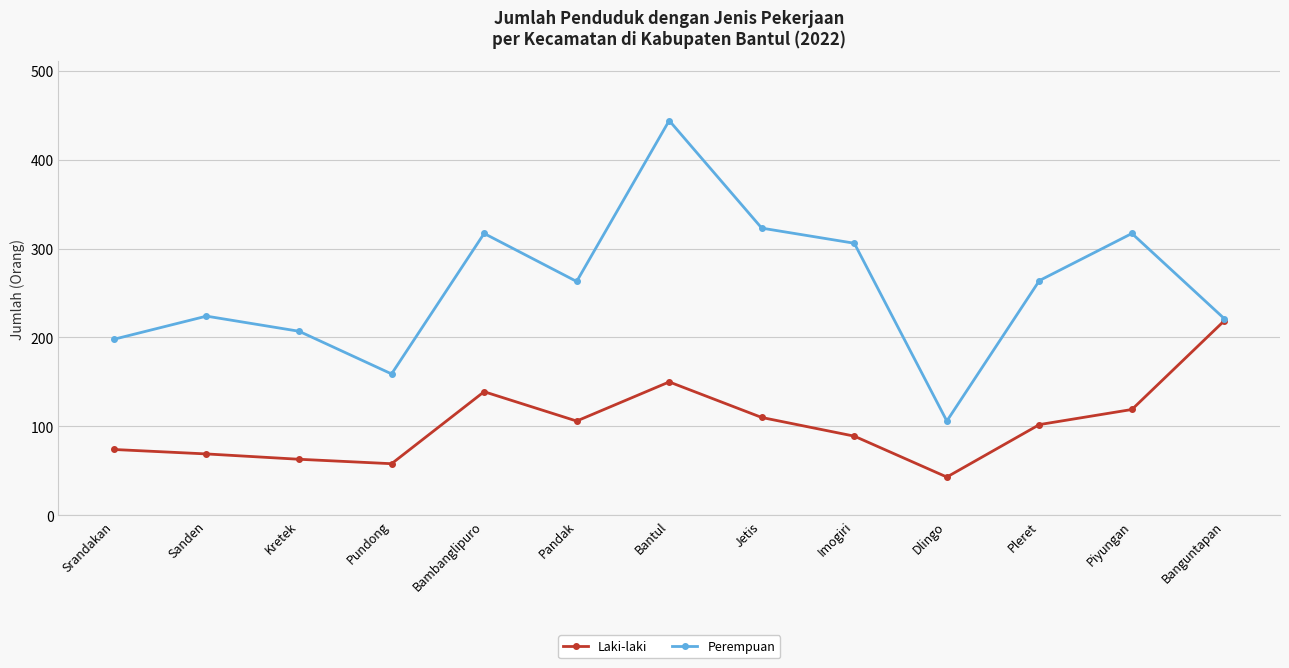

Which series has the largest range (max minus min)?

Perempuan